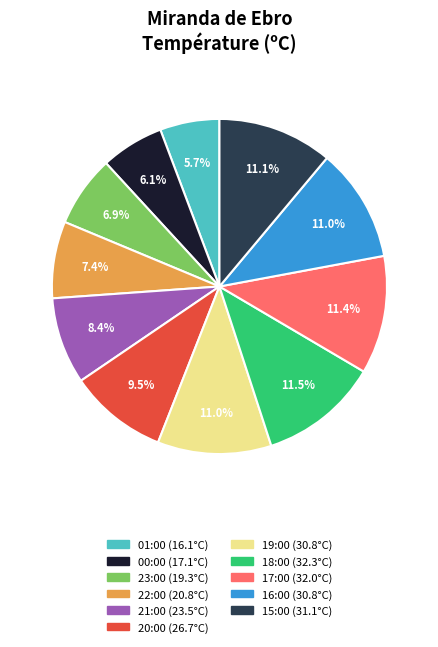

What portion of the pie excludes 23:00?

93.1%